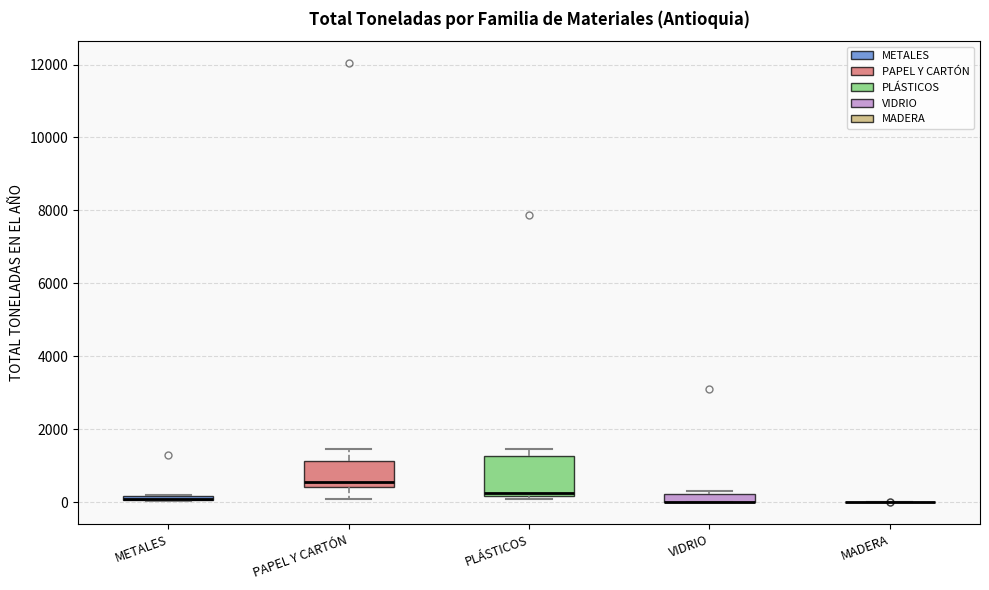

Where does the upper whisker of the box for PAPEL Y CARTÓN end on the y-axis? The values are not printed on the chart, so give them approximately, as read against the axis.

1400